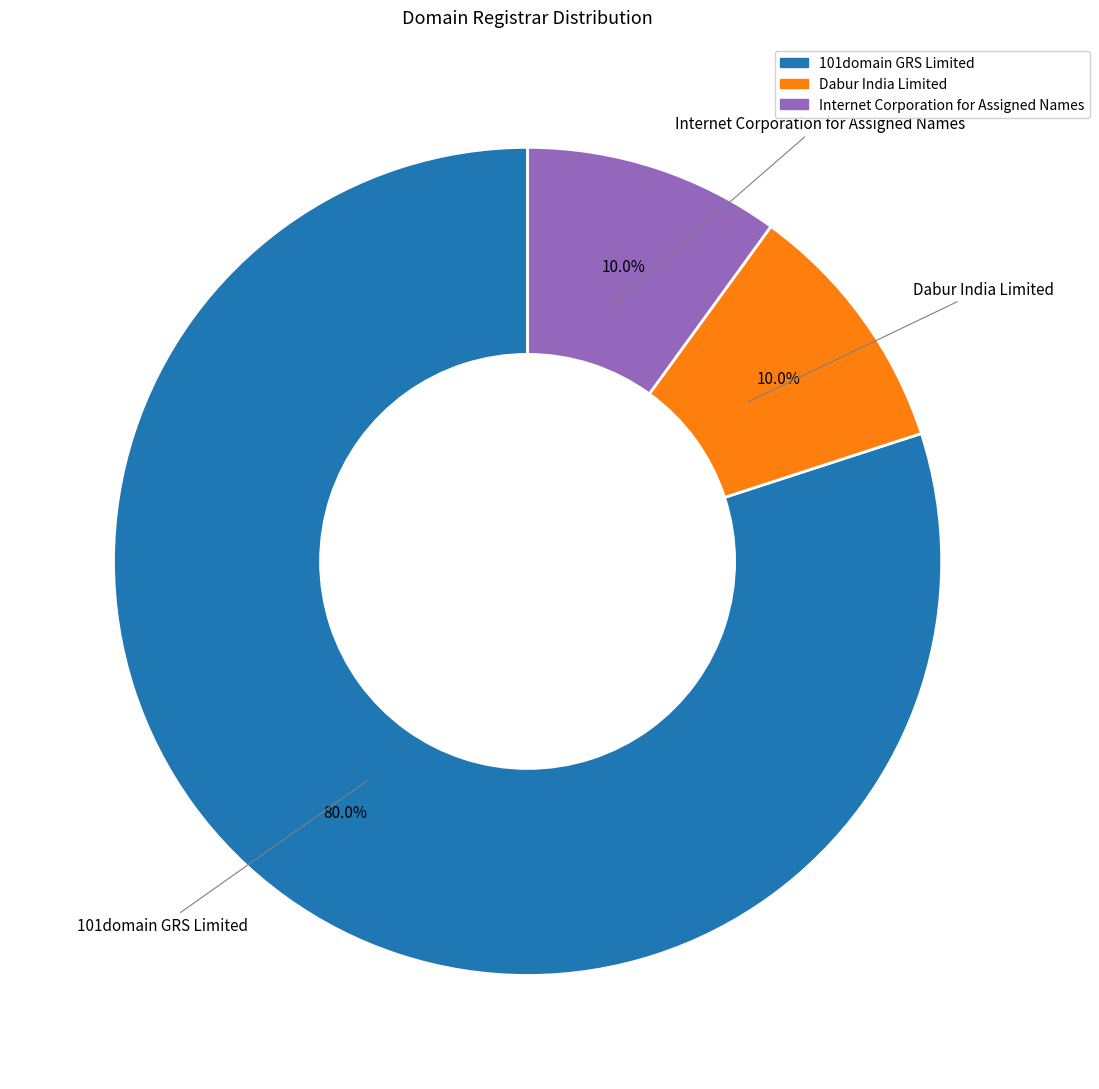

To the nearest percent, what portion does Internet Corporation for Assigned Names represent?

10%